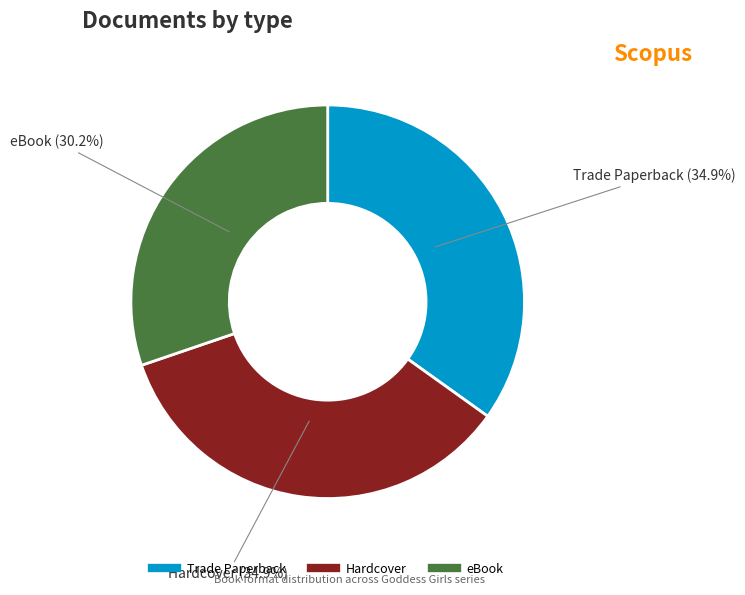

Is there a majority slice in this chart?

No